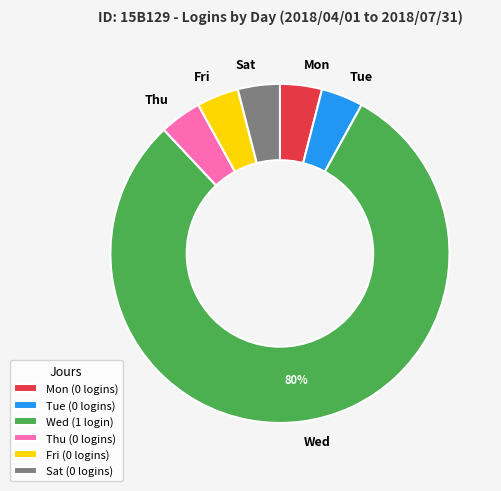

True or false: Mon accounts for 4% of the total.

True